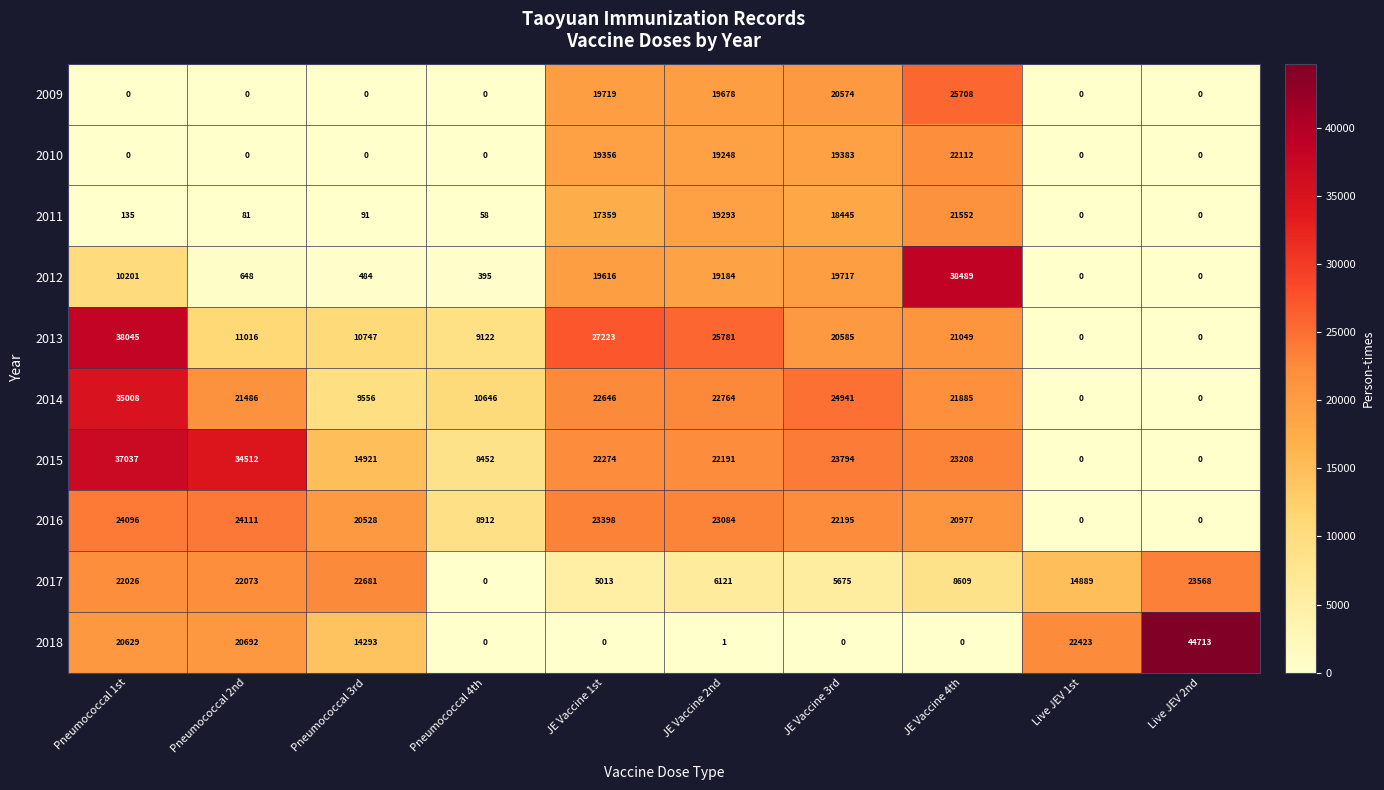

At JE Vaccine 4th, list the series in order from smallest to largest.

2018, 2017, 2016, 2013, 2011, 2014, 2010, 2015, 2009, 2012